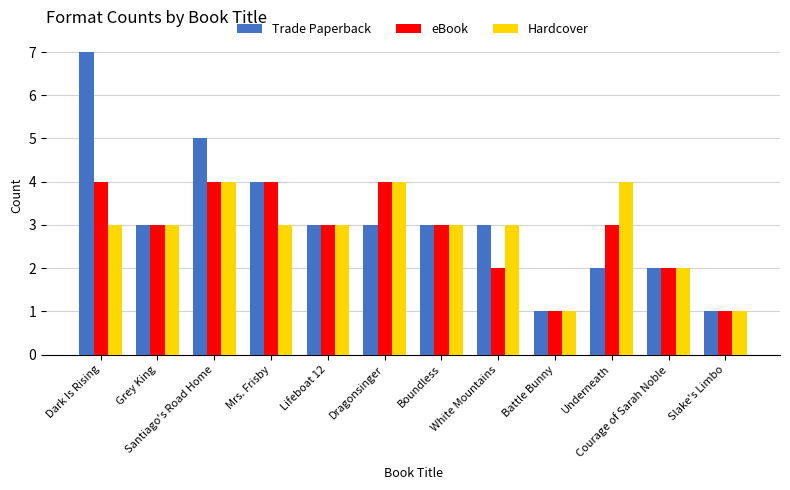

Which series has the largest range (max minus min)?

Trade Paperback